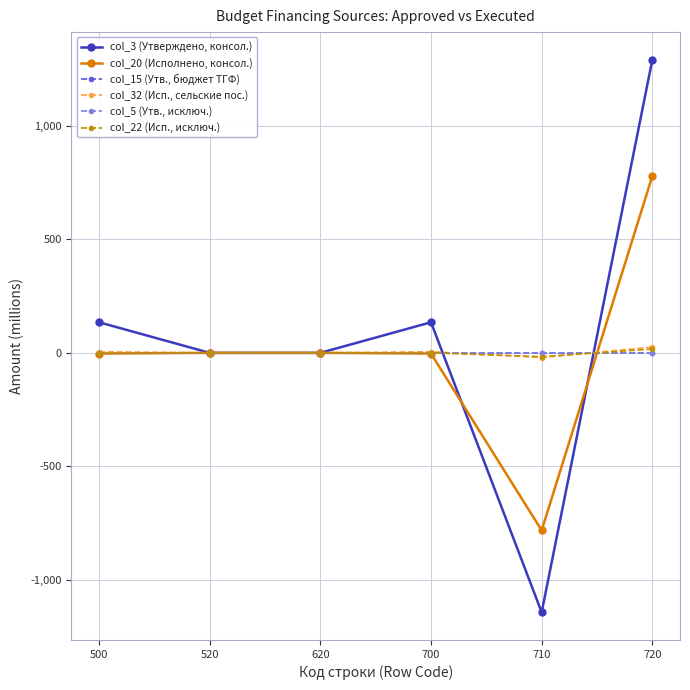

Rank the categories by col_5 (Утв., исключ.) value from lowest to highest.

500, 520, 620, 700, 710, 720